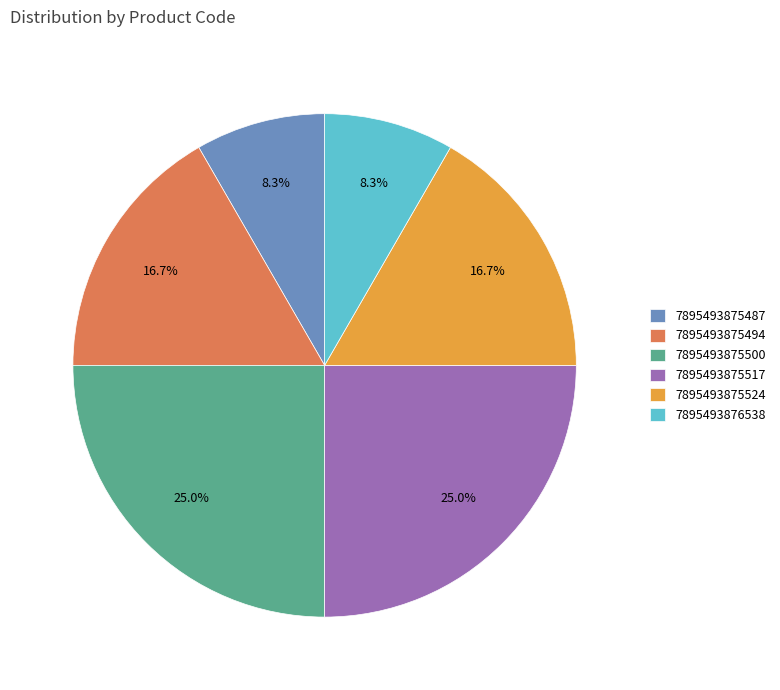

True or false: 7895493875500 accounts for 25% of the total.

True